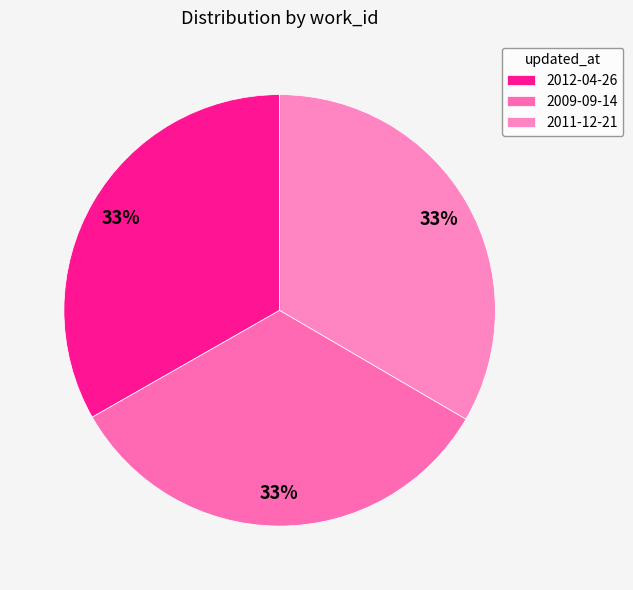

Does 2009-09-14 account for over 50% of the chart?

No